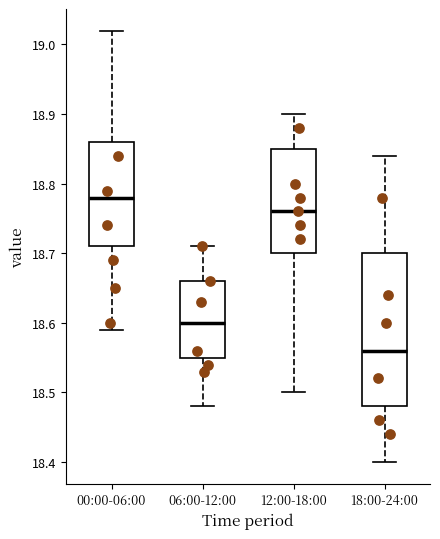

Where does the median line of the box for 06:00-12:00 sit on the y-axis? The values are not printed on the chart, so give them approximately, as read against the axis.

18.60